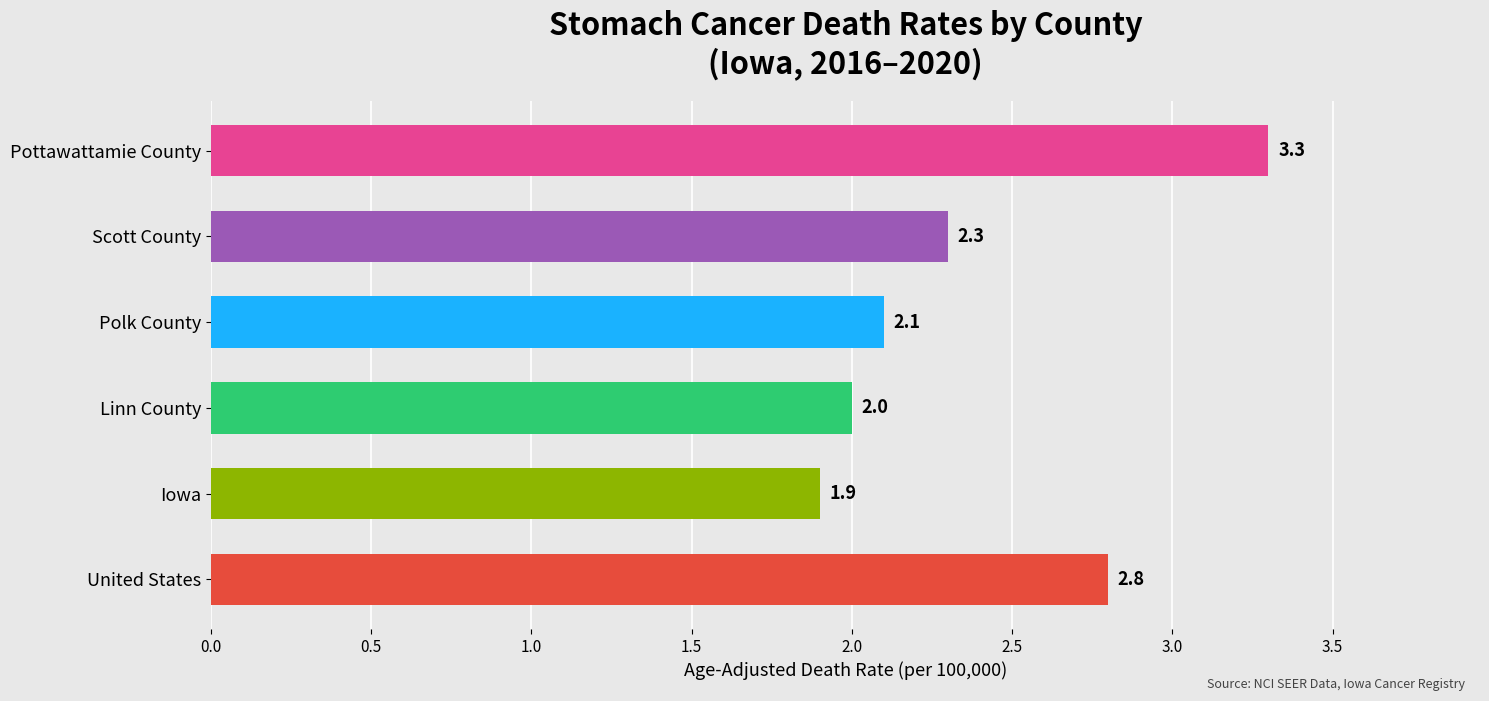

Reading bottom to top, transcribe all the data shown in this chart.

United States=2.8	Iowa=1.9	Linn County=2.0	Polk County=2.1	Scott County=2.3	Pottawattamie County=3.3